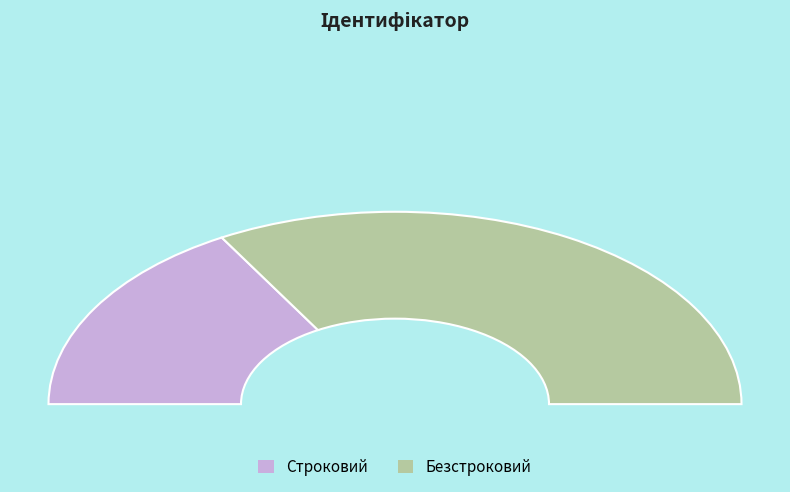

Which slice is the largest?

Безстроковий